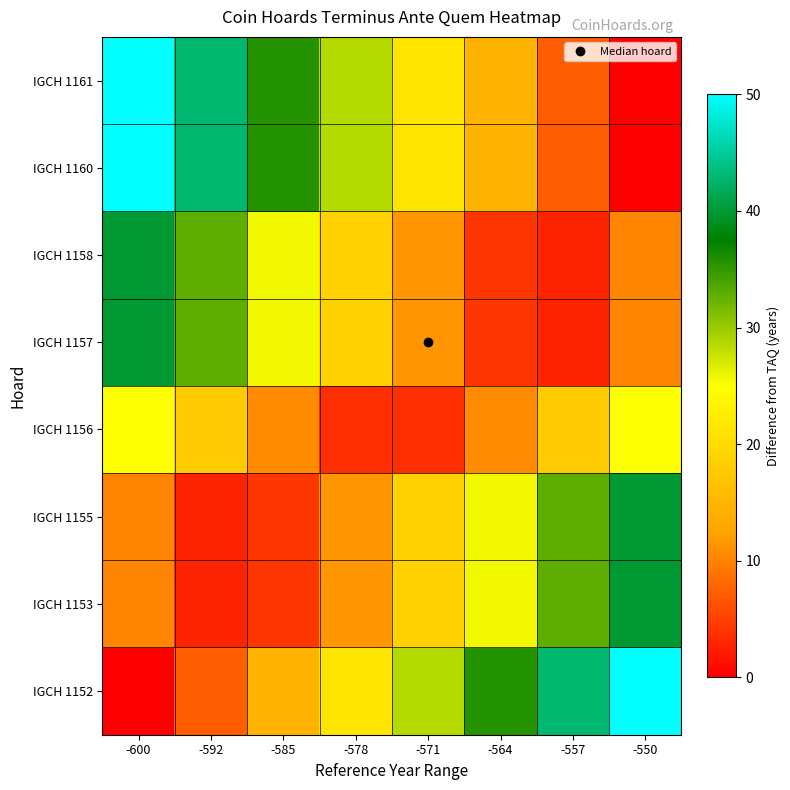

Which series has the widest spread of values?

IGCH 1152